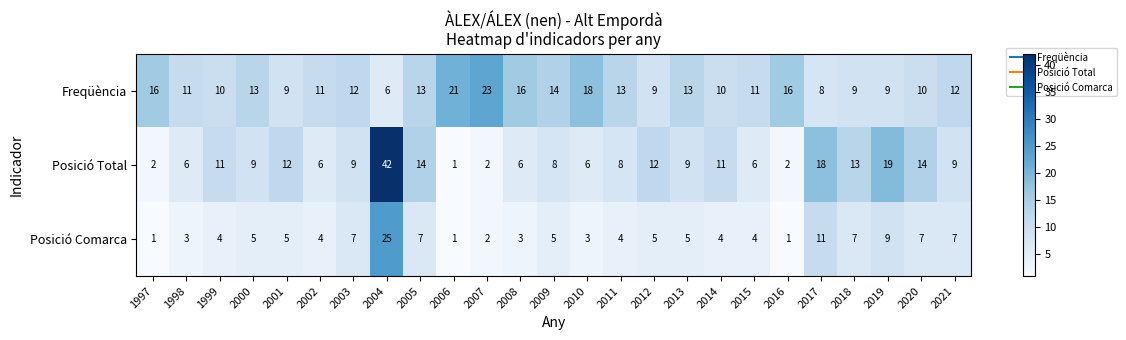

Which category has the lowest value in the Posició Total series?

2006